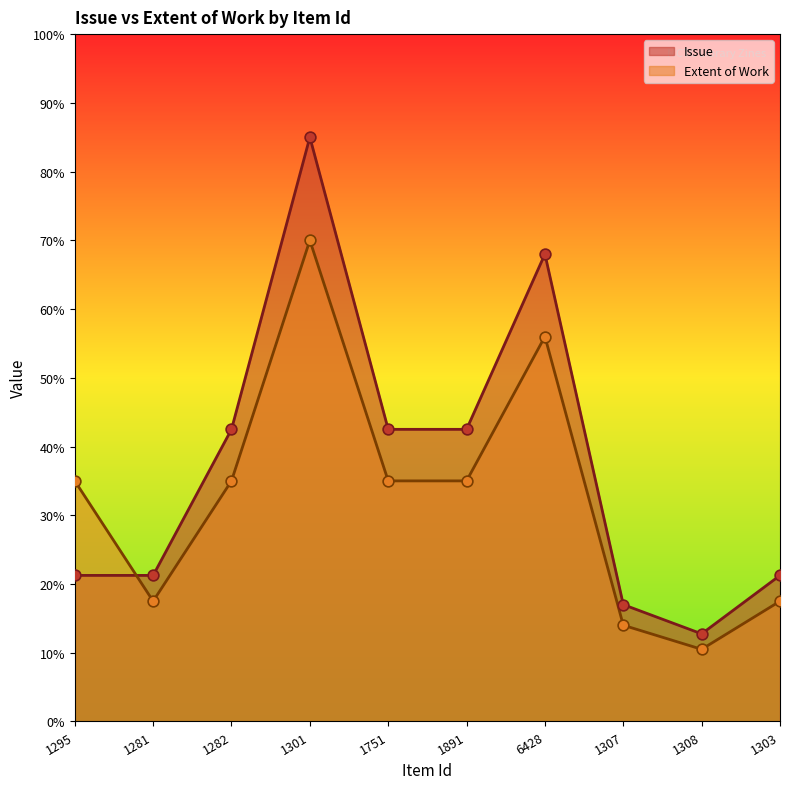

What are all the series names shown in the legend?

Issue, Extent of Work